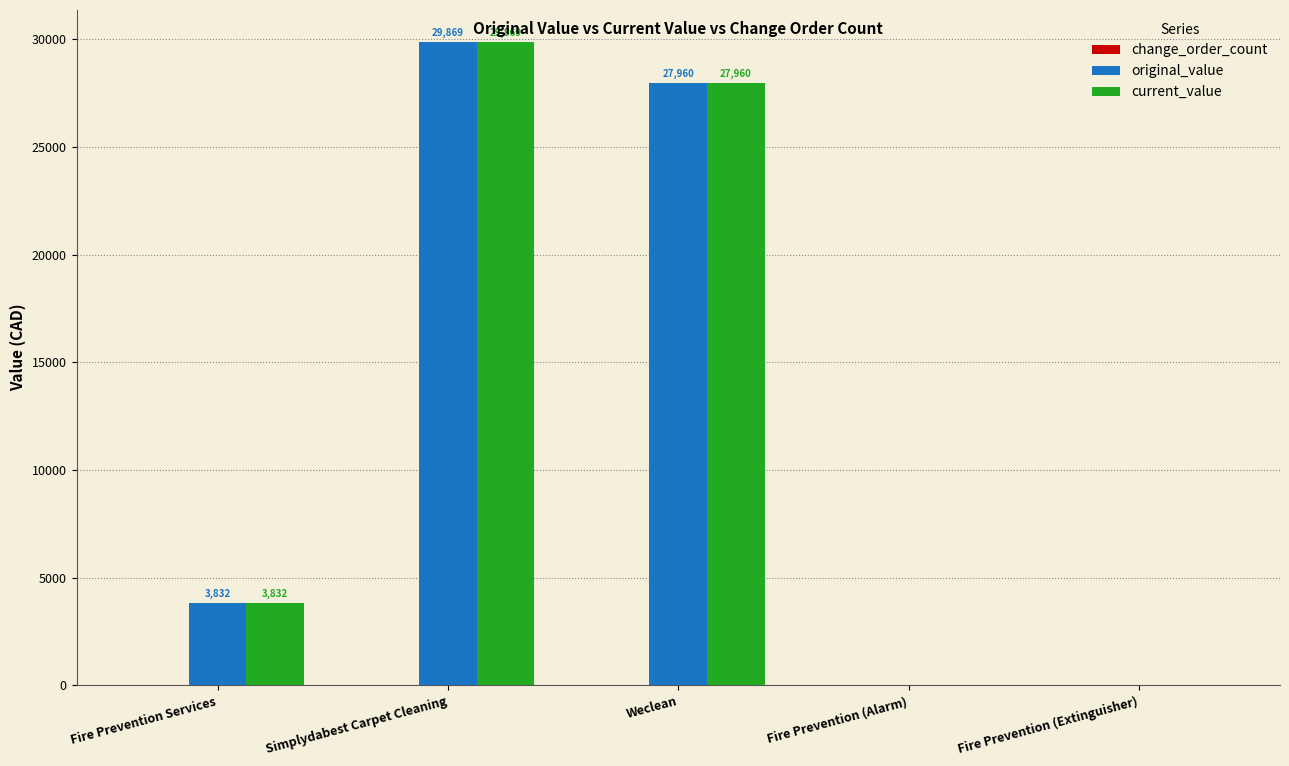

How many groups of bars are there?

5